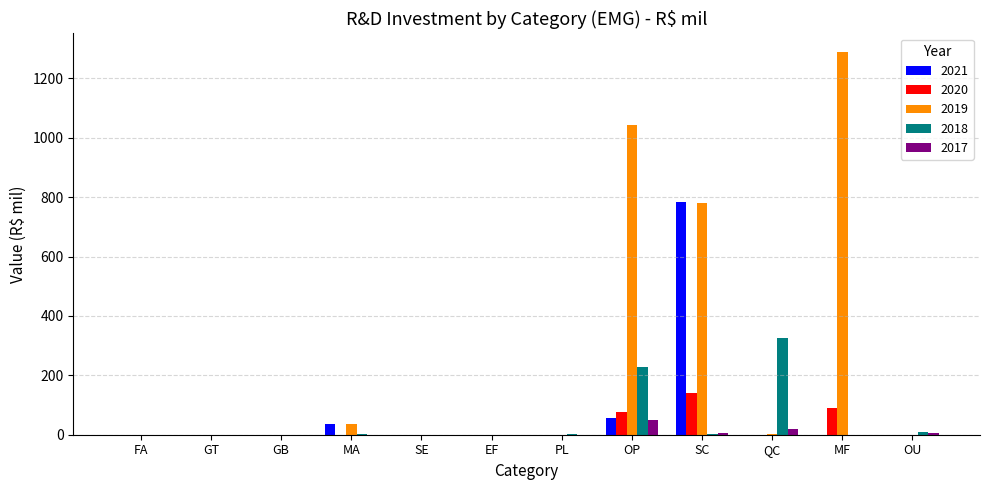

At which label is 2018 closest to 163?

OP